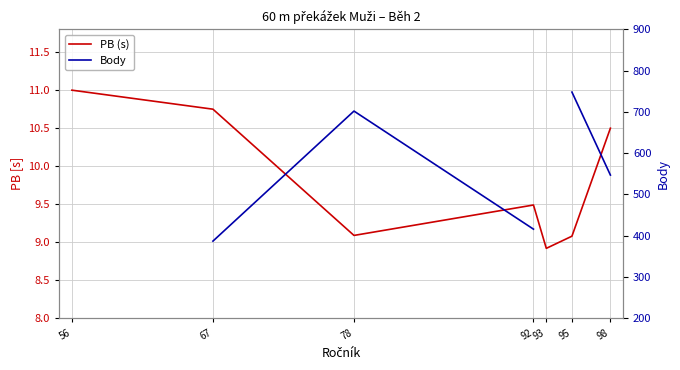

What are all the series names shown in the legend?

PB (s), Body